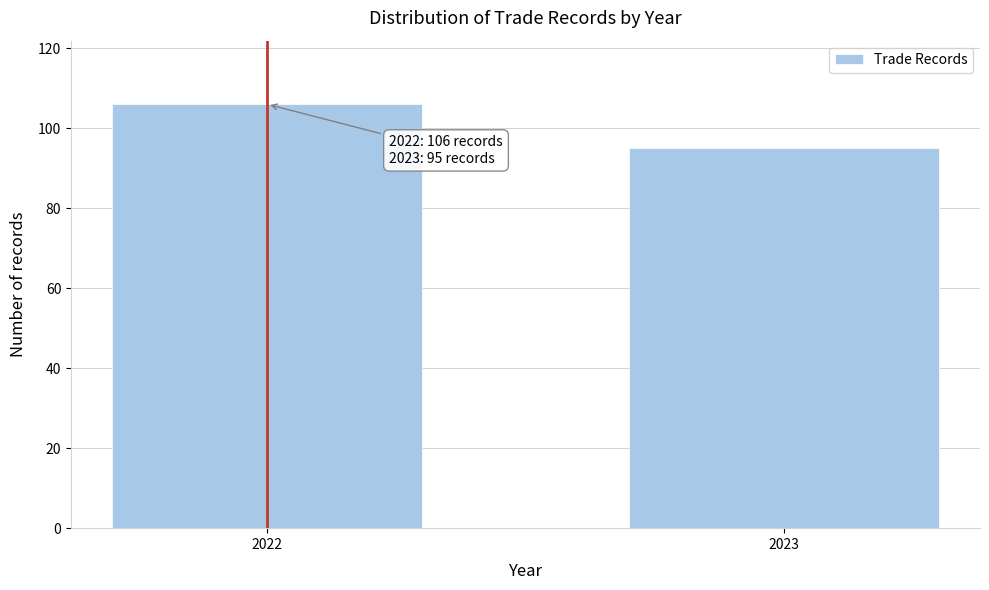

Reading right to left, transcribe all the data shown in this chart.

2023=95	2022=106